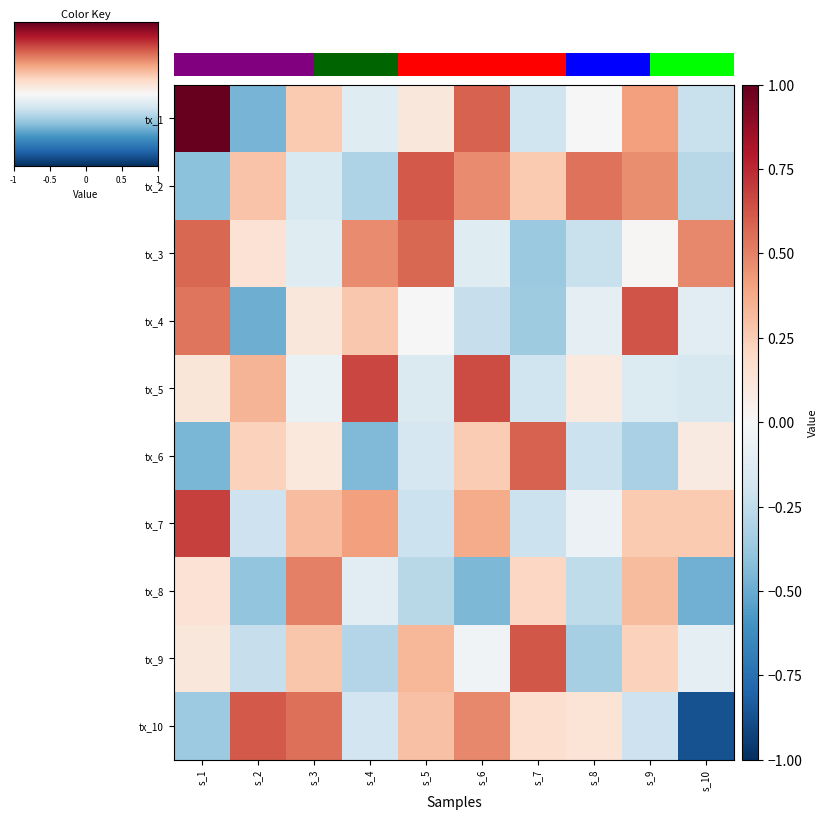

The tx_1 series shows -0.5 at s_2. True or false?

True